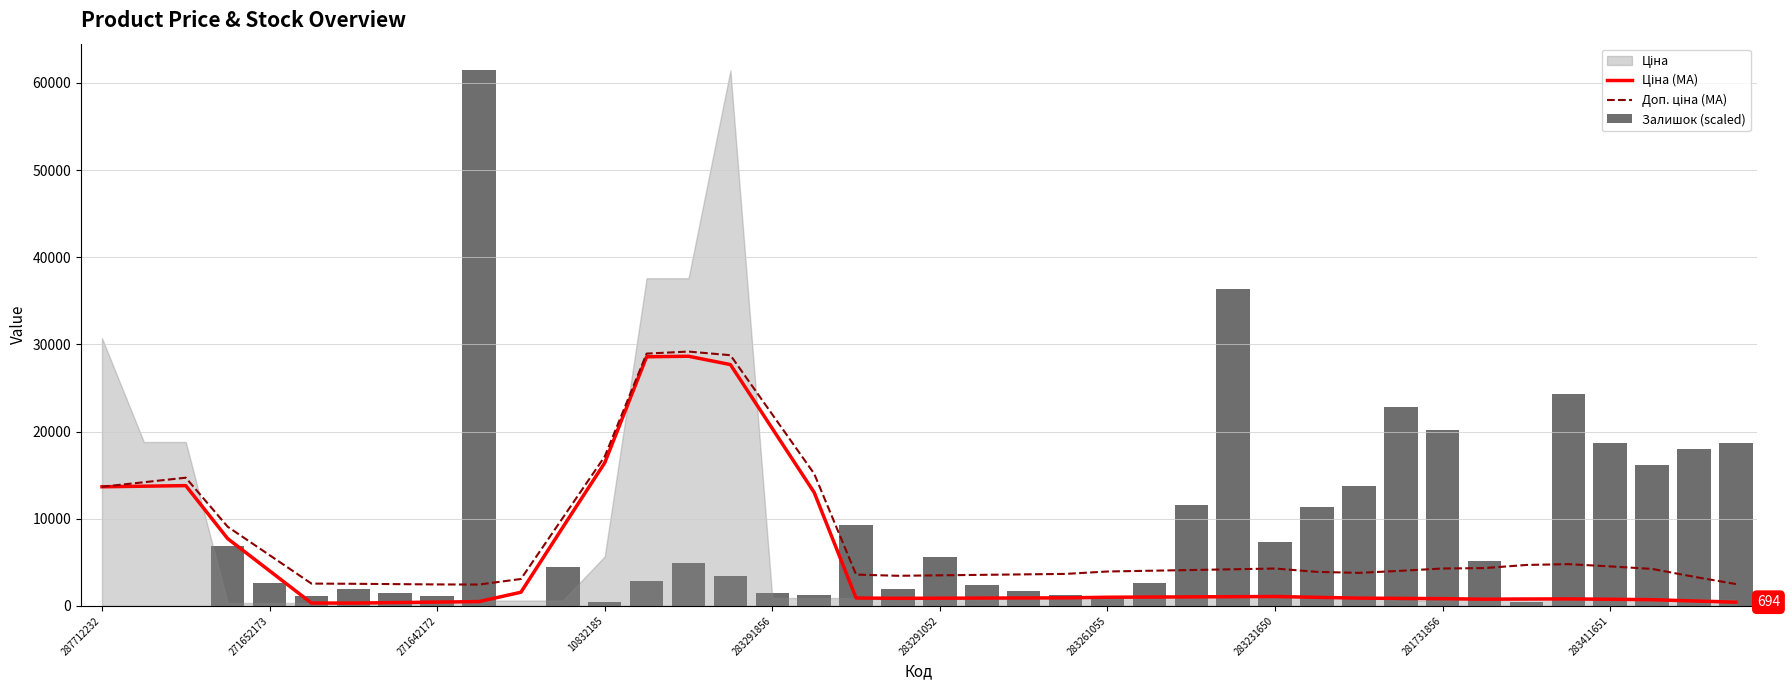

The Доп. ціна (MA) series shows 29175.8 at 14. True or false?

True